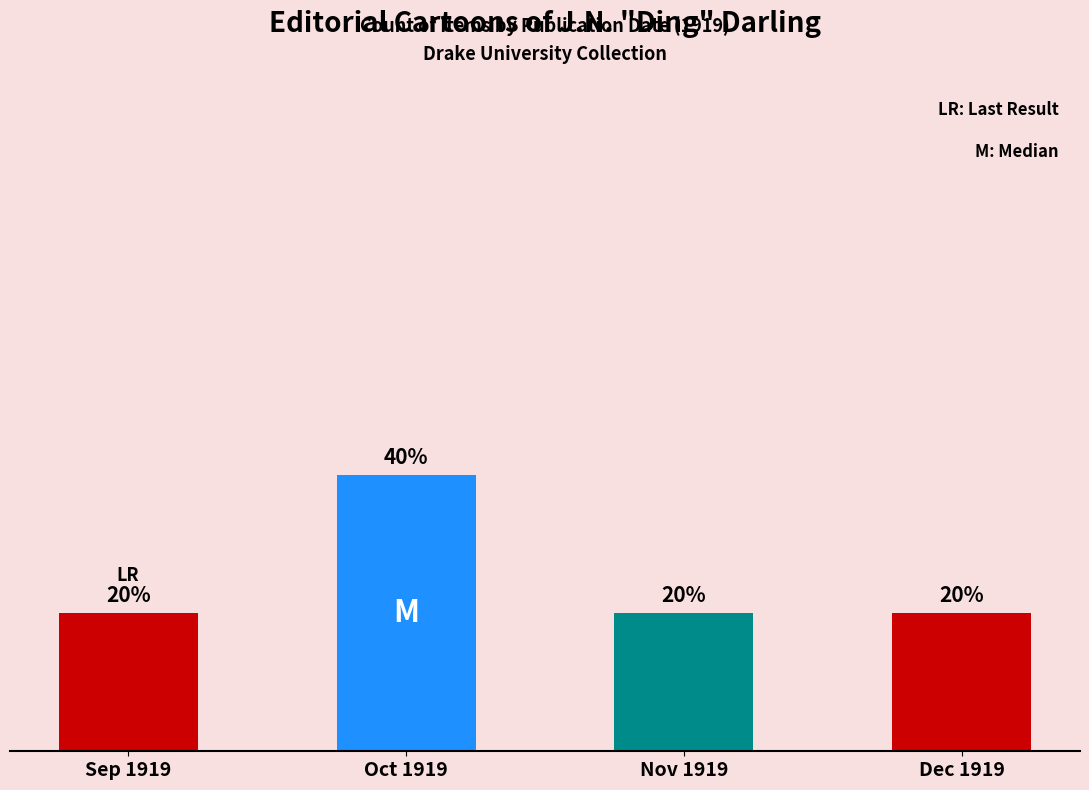

Which has a higher value, Nov 1919 or Oct 1919?

Oct 1919